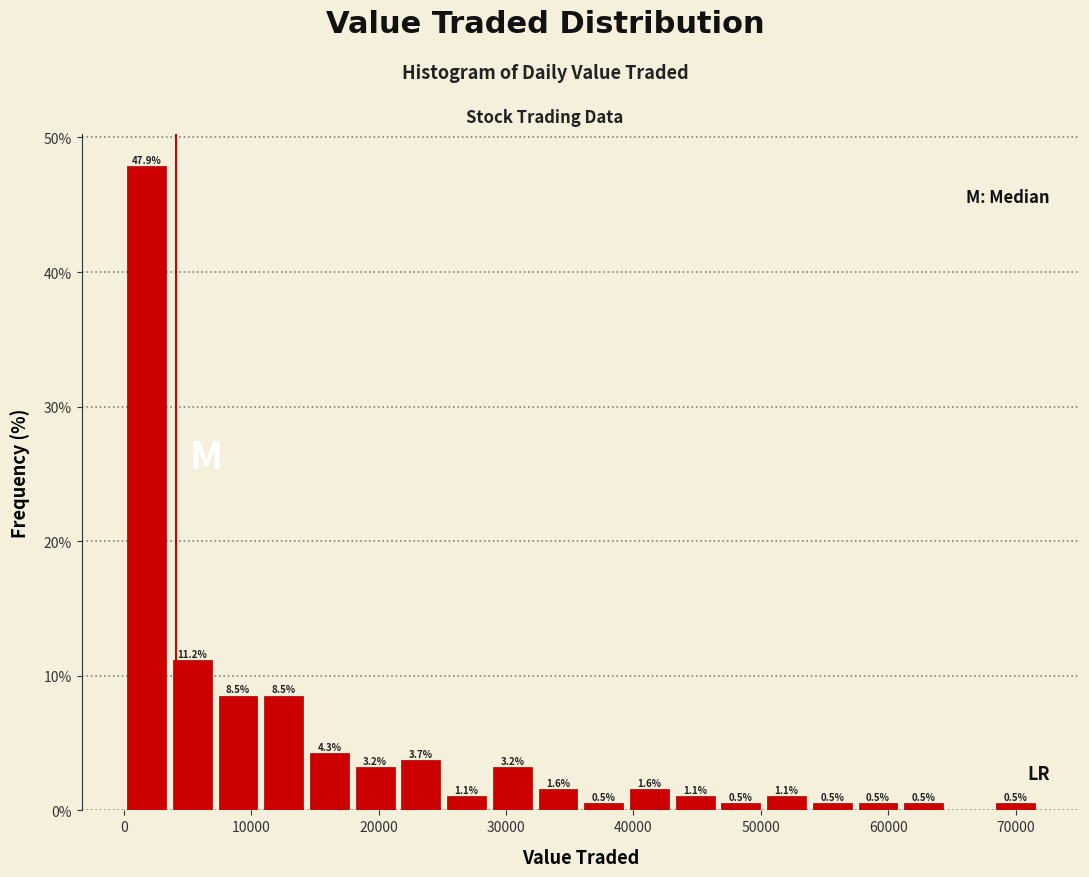

Around what value on the x-axis is the tallest bar? Give the approximate position of its centre, as read against the axis.

2000